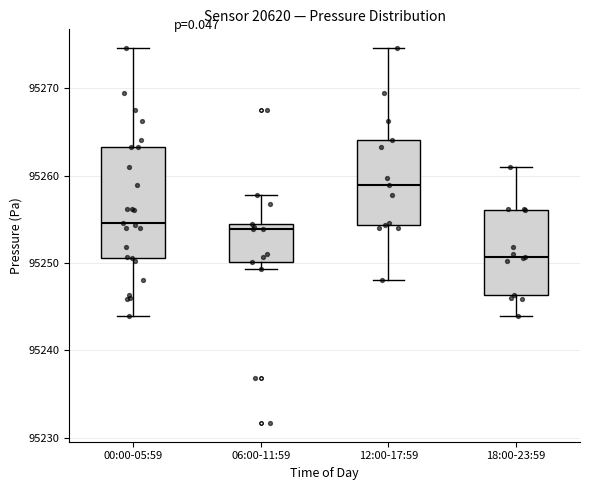

Reading left to right, read every box against the y-axis: the position of its median line, the range the box covers, and the ends of its whiskers. The values are not printed on the chart, so give them approximately, as read against the axis.

00:00-05:59: median 95255, box 95251 to 95263, whiskers 95244 to 95275
06:00-11:59: median 95254 (just below the box's upper edge), box 95250 to 95254, whiskers 95249 to 95258
12:00-17:59: median 95259, box 95254 to 95264, whiskers 95248 to 95275
18:00-23:59: median 95251, box 95246 to 95256, whiskers 95244 to 95261